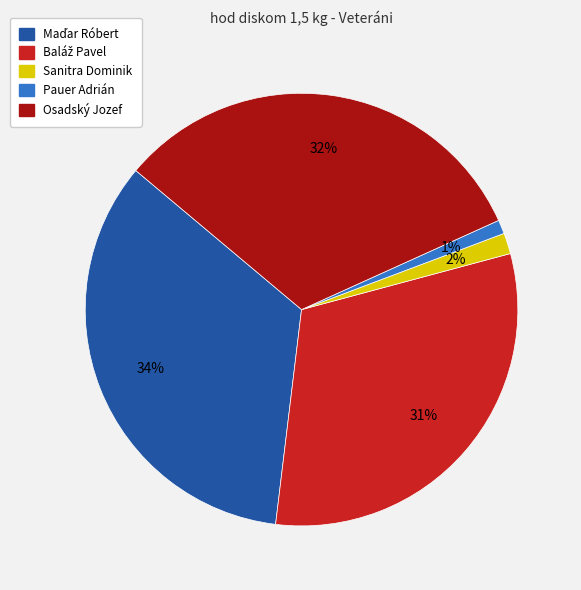

How many slices are in this pie chart?

5